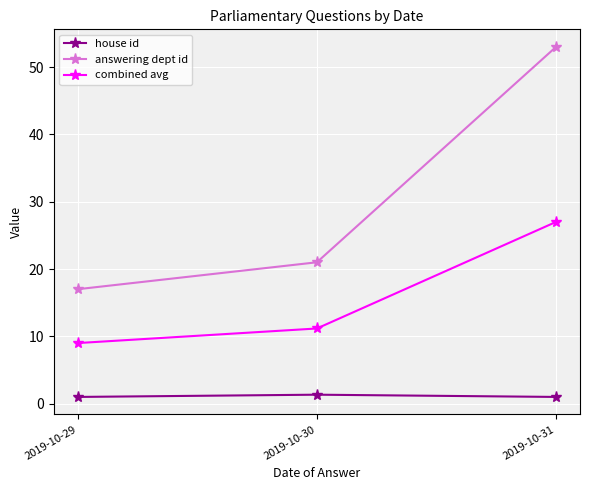

The answering dept id series shows 53.0 at 2019-10-31. True or false?

True